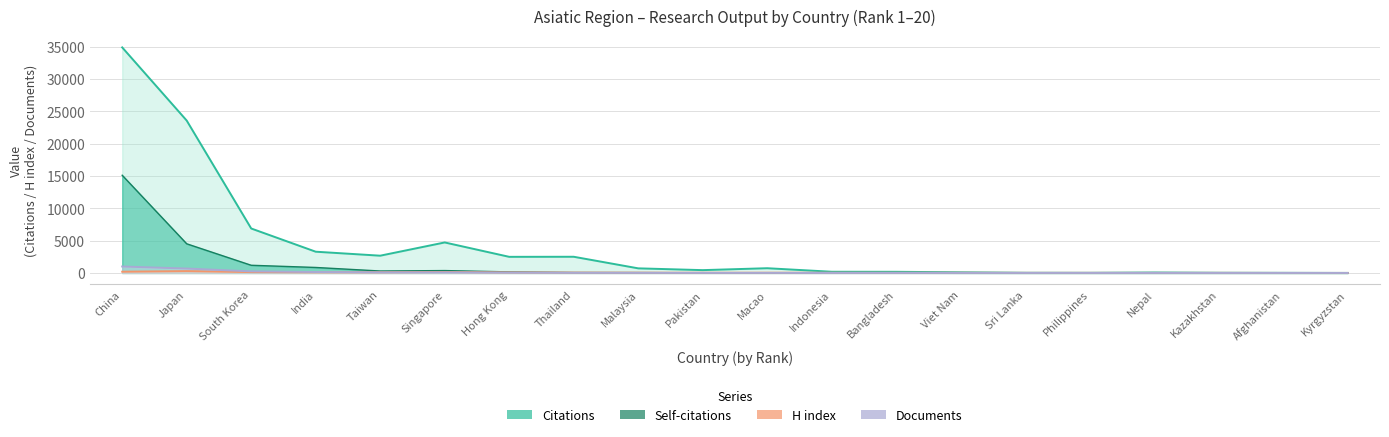

What is the spread (max minus min) of values at Pakistan?

424